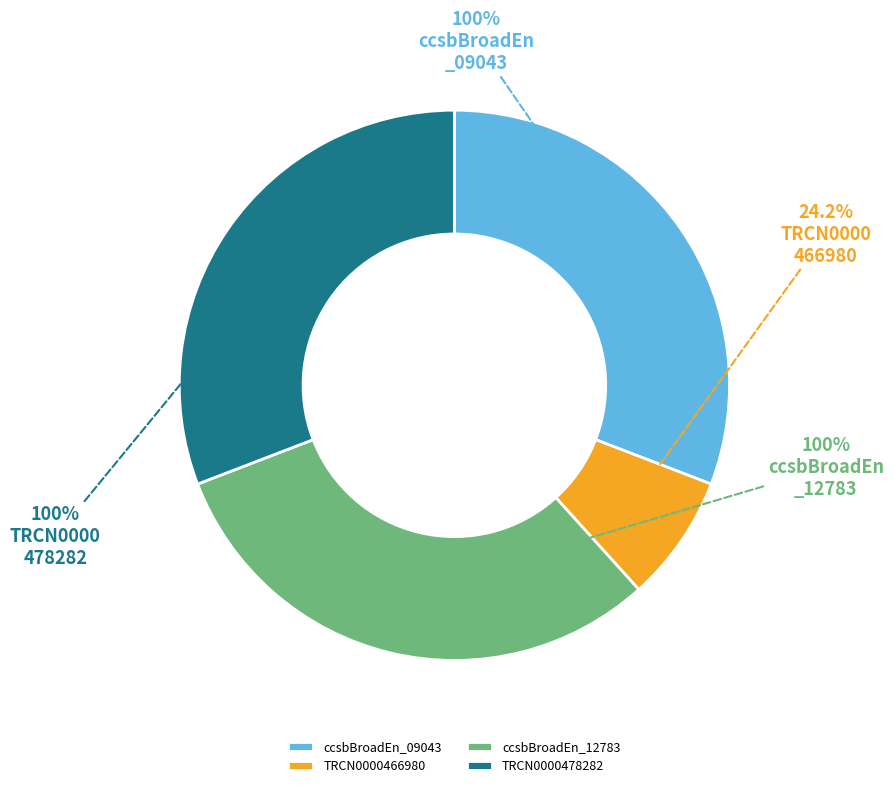

The TRCN0000478282 slice represents 26% of the pie. True or false?

False